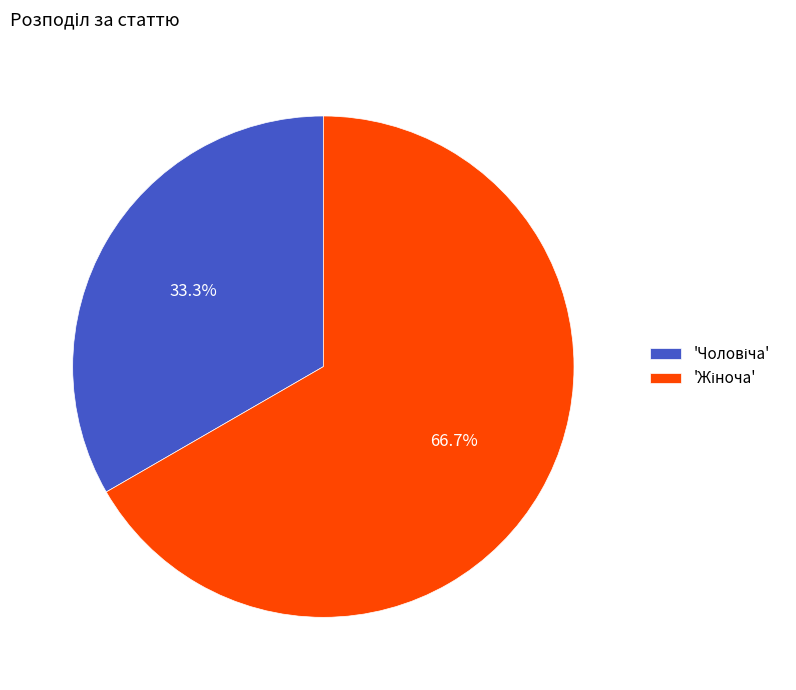

Does any single category account for the majority?

Yes